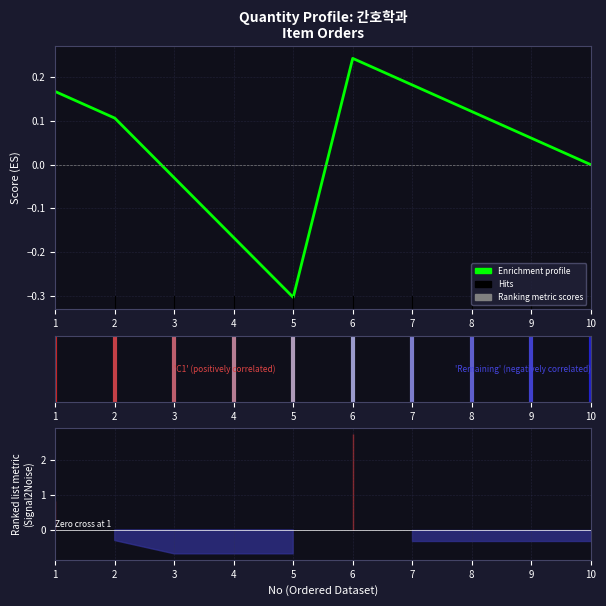

What is the difference between the maximum and minimum values?

0.5